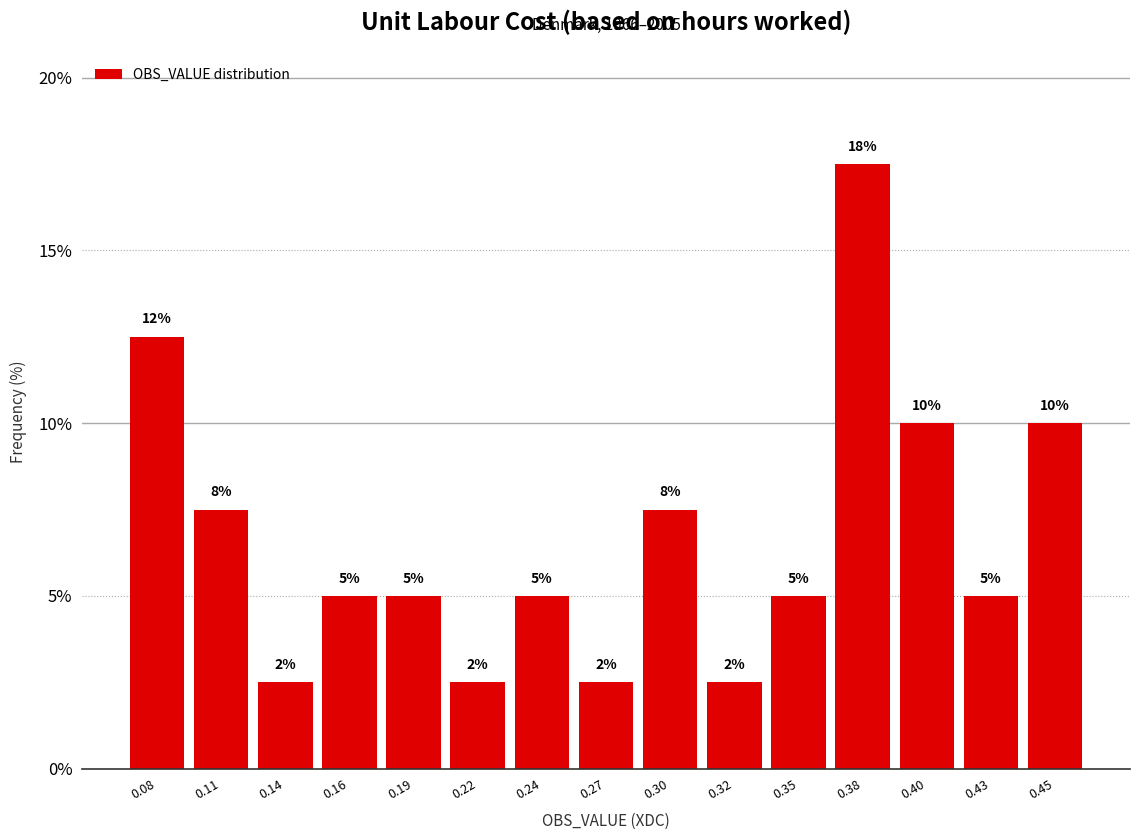

Does the chart contain any negative values?

No